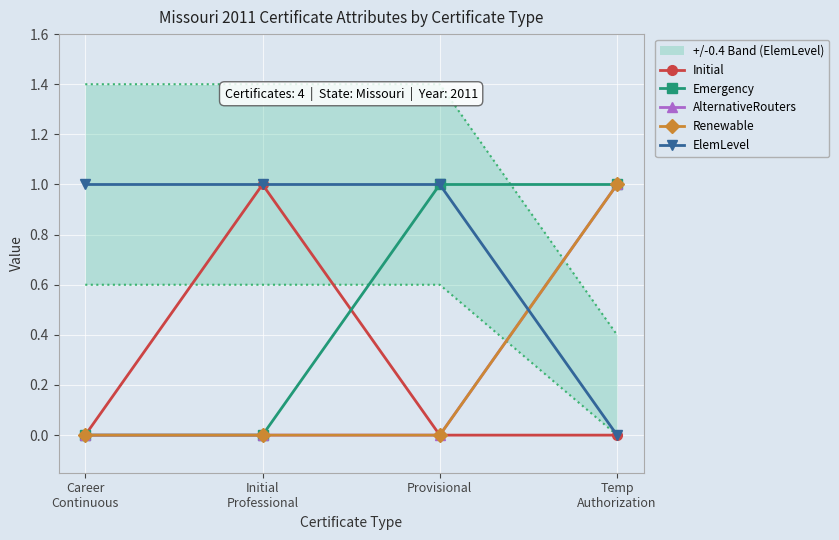

What are all the series names shown in the legend?

Initial, Emergency, AlternativeRouters, Renewable, ElemLevel